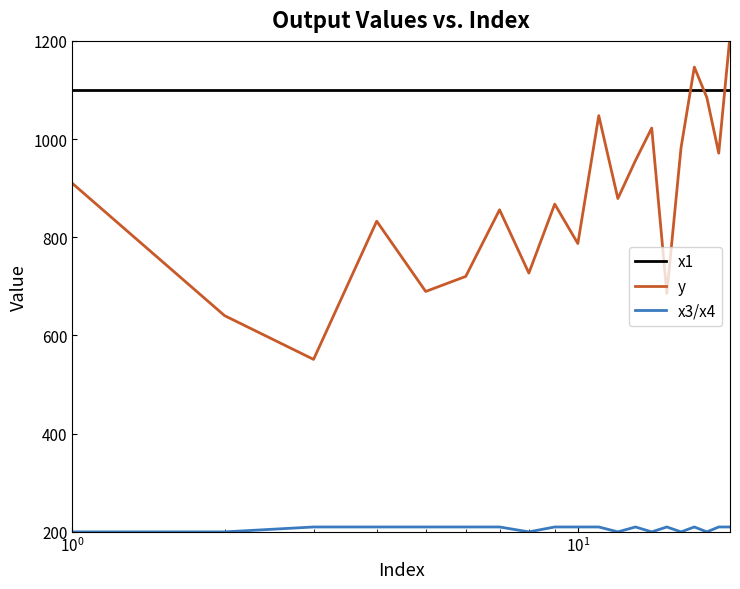

What is the value of the x3/x4 point at the 16th from the left?

200.0